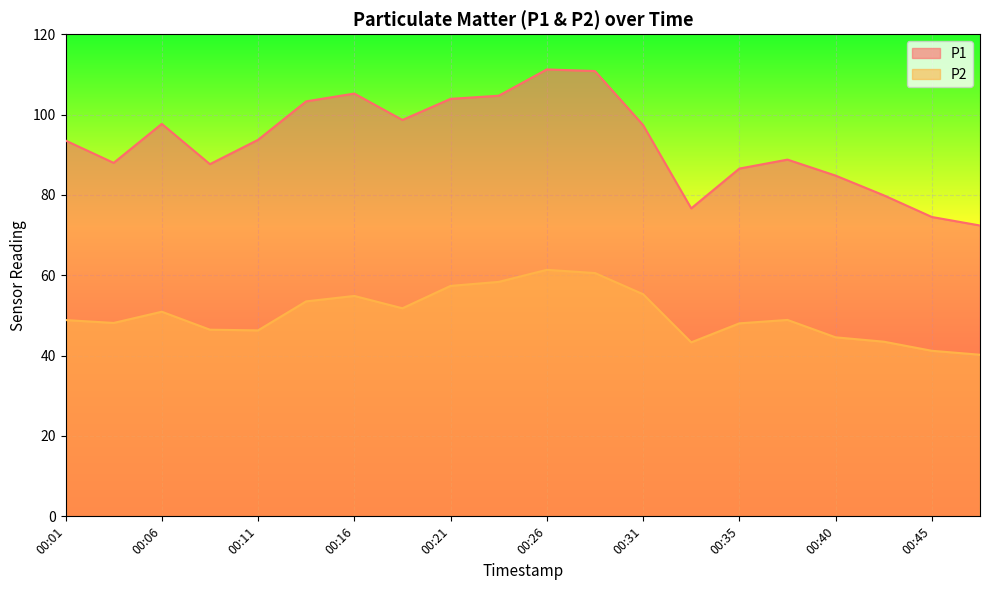

What is the value of the P1 point at the 12th from the left?

110.8